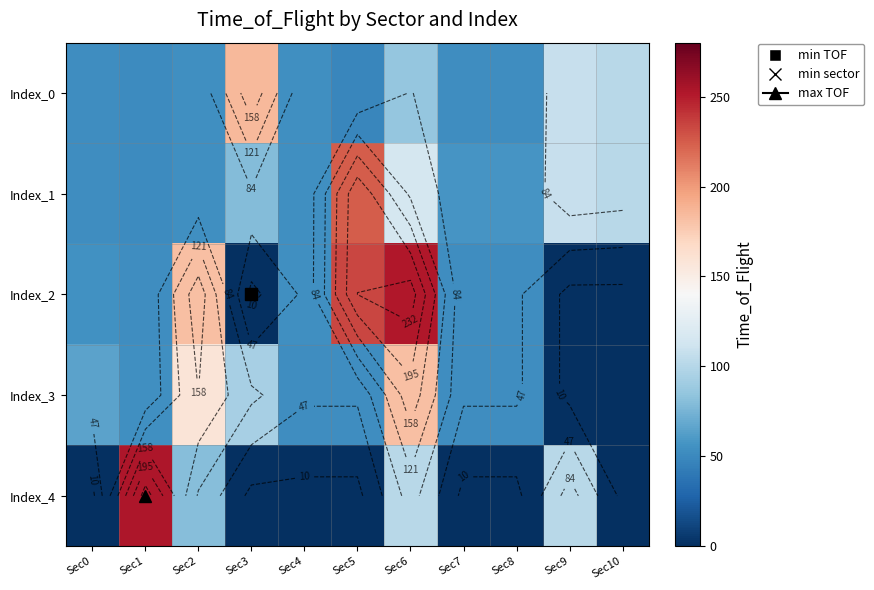

List the series in order of their peak value, highest first.

Index_4, Index_2, Index_1, Index_0, Index_3